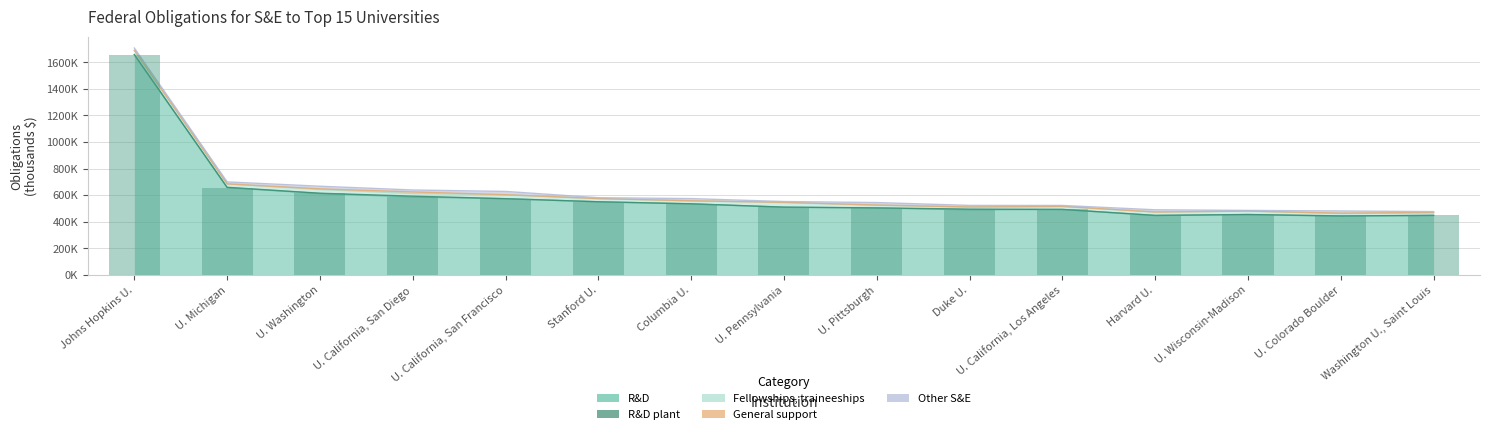

Reading left to right, what are all the values shown in this chart?

R&D: Johns Hopkins U.=1658298.8	U. Michigan=656721.4	U. Washington=612729.0	U. California, San Diego=586656.5	U. California, San Francisco=573522.0	Stanford U.=550246.9	Columbia U.=534658.8	U. Pennsylvania=509277.3	U. Pittsburgh=503566.3	Duke U.=490342.6	U. California, Los Angeles=492364.3	Harvard U.=447531.0	U. Wisconsin-Madison=453755.9	U. Colorado Boulder=442173.1	Washington U., Saint Louis=447830.8
R&D plant: Johns Hopkins U.=12.5	U. Michigan=2521.1	U. Washington=1969.5	U. California, San Diego=6067.8	U. California, San Francisco=0.0	Stanford U.=93.3	Columbia U.=252.8	U. Pennsylvania=918.8	U. Pittsburgh=616.0	Duke U.=4900.0	U. California, Los Angeles=530.9	Harvard U.=107.5	U. Wisconsin-Madison=778.8	U. Colorado Boulder=1817.6	Washington U., Saint Louis=3.1
Fellowships, traineeships: Johns Hopkins U.=31666.5	U. Michigan=25271.7	U. Washington=28189.0	U. California, San Diego=20107.4	U. California, San Francisco=28982.1	Stanford U.=23331.0	Columbia U.=21920.5	U. Pennsylvania=33530.2	U. Pittsburgh=20114.5	Duke U.=15566.6	U. California, Los Angeles=22549.7	Harvard U.=25743.0	U. Wisconsin-Madison=25462.7	U. Colorado Boulder=17925.5	Washington U., Saint Louis=19883.6
General support: Johns Hopkins U.=744.7	U. Michigan=630.6	U. Washington=4778.9	U. California, San Diego=11659.8	U. California, San Francisco=1130.8	Stanford U.=980.2	Columbia U.=1160.8	U. Pennsylvania=2831.7	U. Pittsburgh=1629.0	Duke U.=348.4	U. California, Los Angeles=105.9	Harvard U.=0.0	U. Wisconsin-Madison=225.7	U. Colorado Boulder=2698.1	Washington U., Saint Louis=2545.8
Other S&E: Johns Hopkins U.=17278.0	U. Michigan=14904.7	U. Washington=19733.6	U. California, San Diego=14597.6	U. California, San Francisco=24635.3	Stanford U.=6496.3	Columbia U.=16313.2	U. Pennsylvania=5748.3	U. Pittsburgh=18539.7	Duke U.=11879.8	U. California, Los Angeles=7178.2	Harvard U.=16693.2	U. Wisconsin-Madison=5109.4	U. Colorado Boulder=16569.8	Washington U., Saint Louis=6139.3